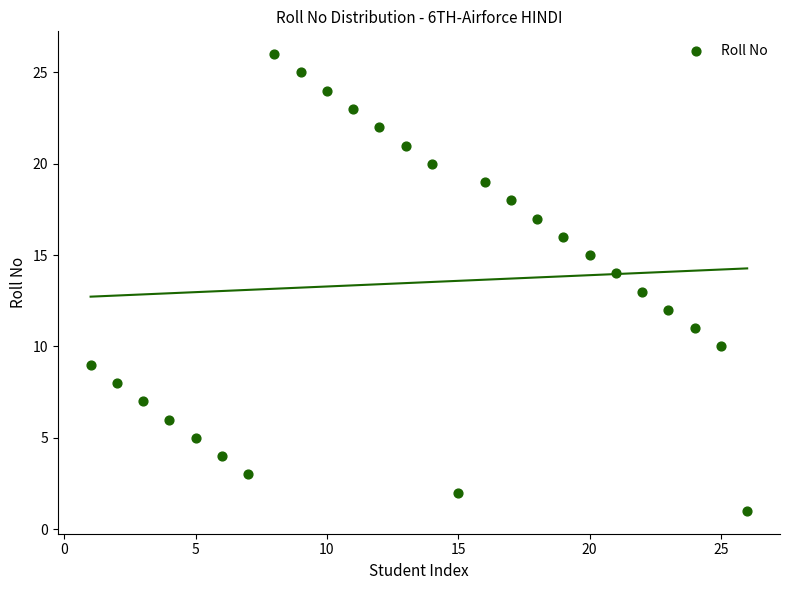

What is the range of X values (max minus min)?

25